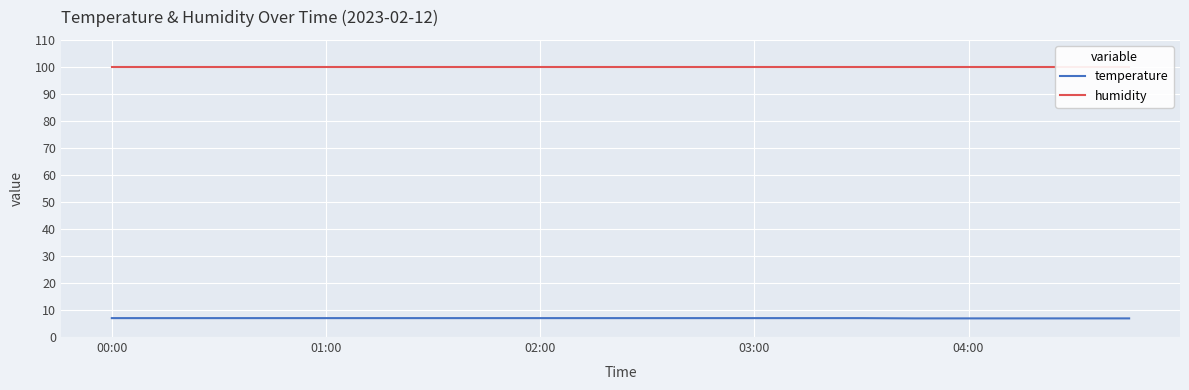

True or false: humidity and temperature intersect in this chart.

False